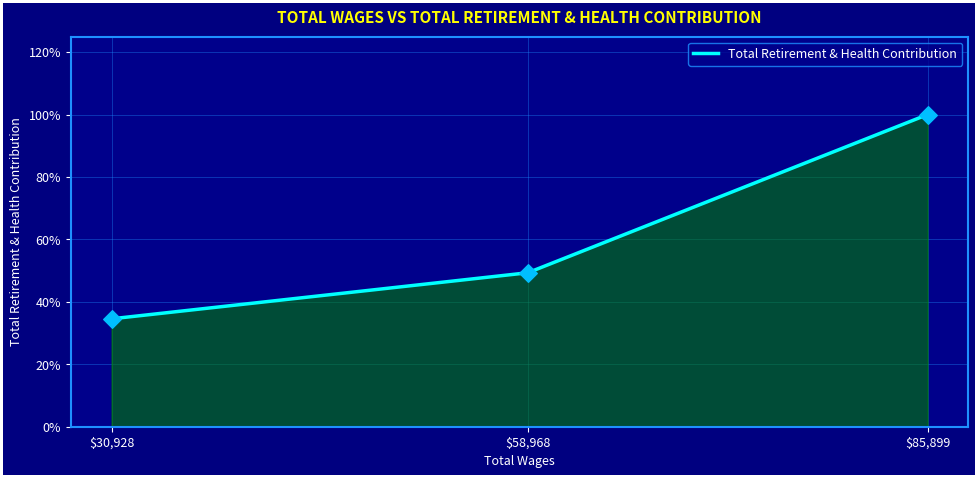

Which has a higher value, $58,968 or $30,928?

$58,968